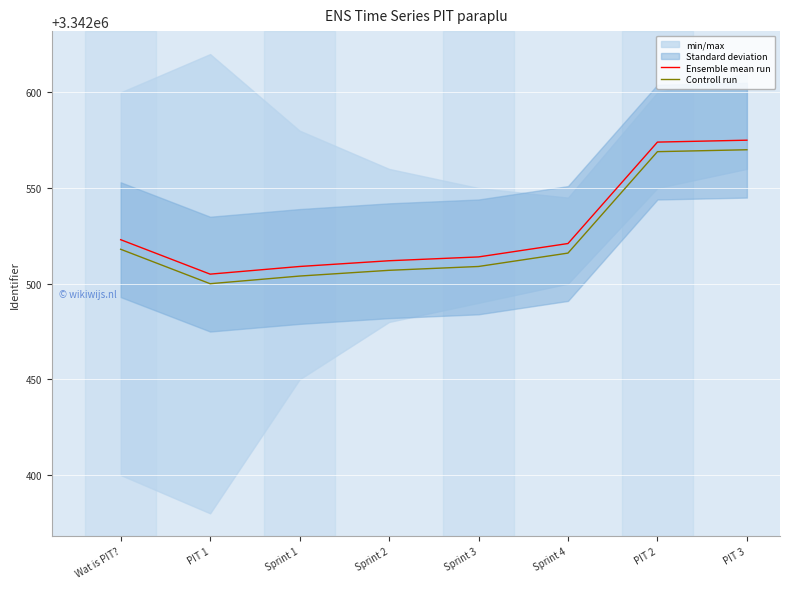

What is the sum of the Ensemble mean run values at Sprint 1 and PIT 3?

6685084